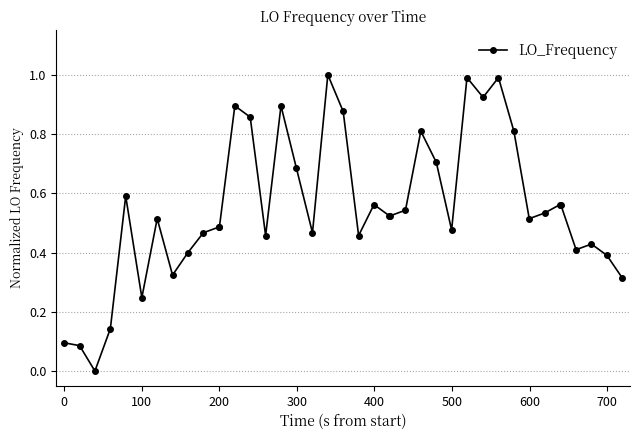

What is the maximum value shown in the chart?

1.0